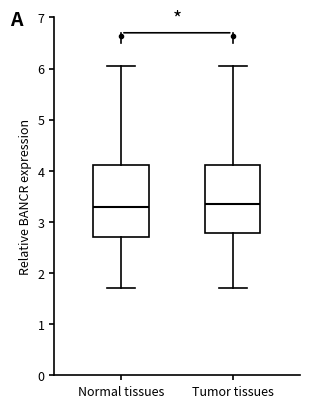

Where does the lower whisker of the box for Normal tissues end on the y-axis? The values are not printed on the chart, so give them approximately, as read against the axis.

1.7